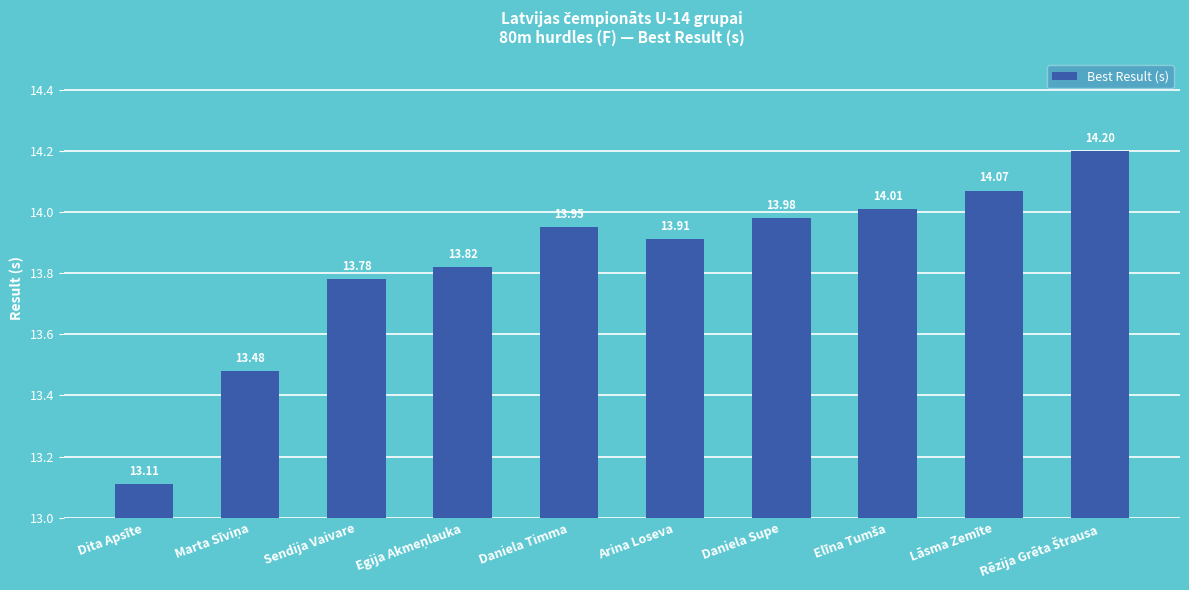

What is the difference between the maximum and minimum values?

1.1